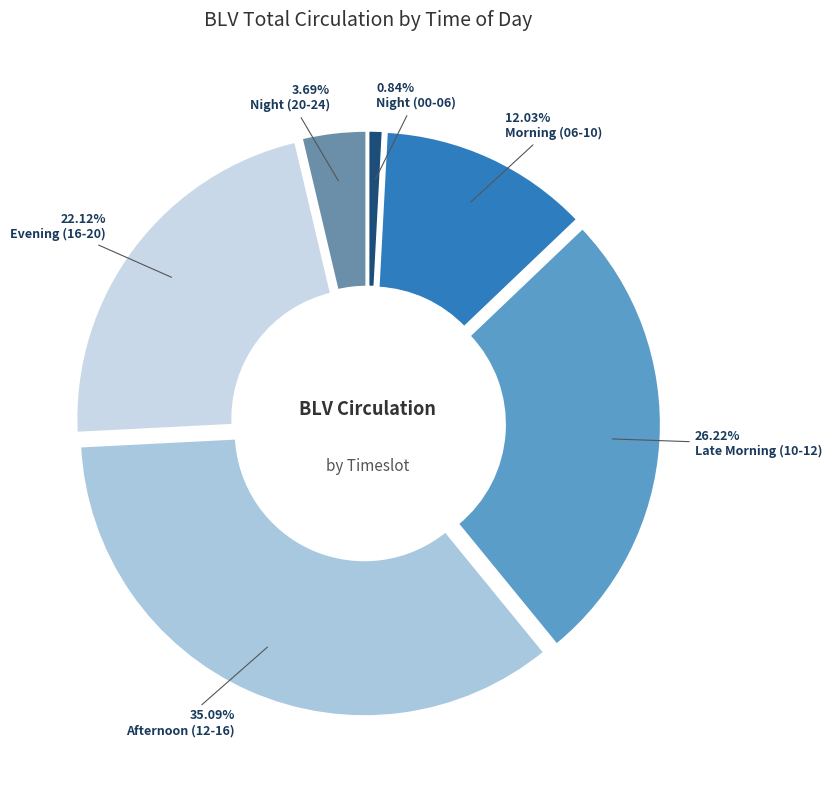

To the nearest percent, what is the difference between the largest and smallest slice percentages?

34%